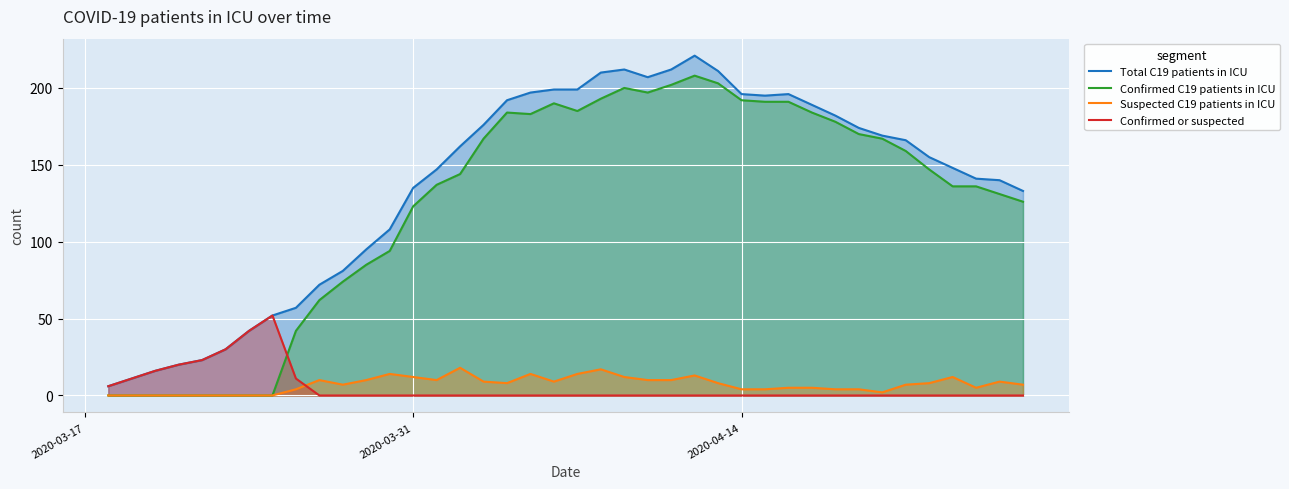

What is the sum of all Confirmed or suspected values?

211